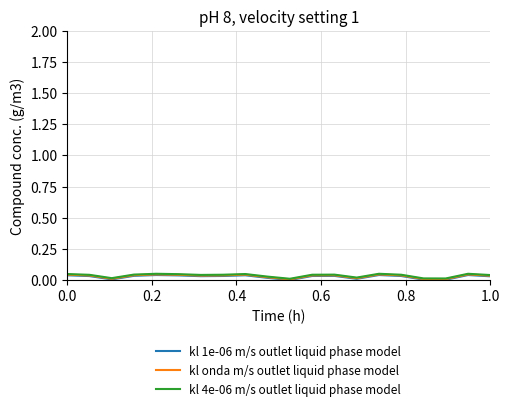

What are all the series names shown in the legend?

kl 1e-06 m/s outlet liquid phase model, kl onda m/s outlet liquid phase model, kl 4e-06 m/s outlet liquid phase model